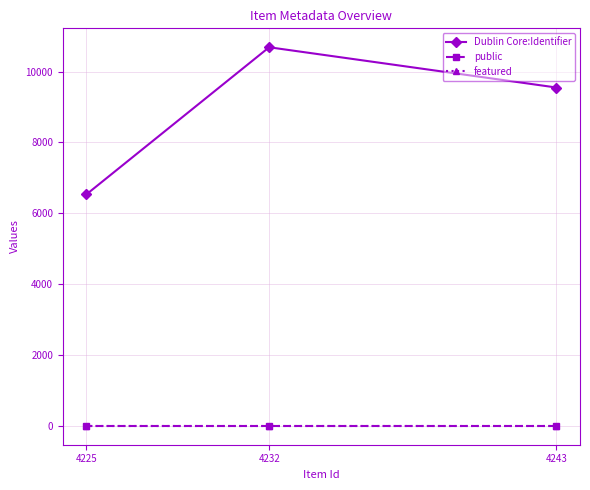

Reading left to right, list all the values displayed in this chart.

Dublin Core:Identifier: 4225=6531	4232=10688	4243=9551
public: 4225=1	4232=1	4243=1
featured: 4225=0	4232=0	4243=0